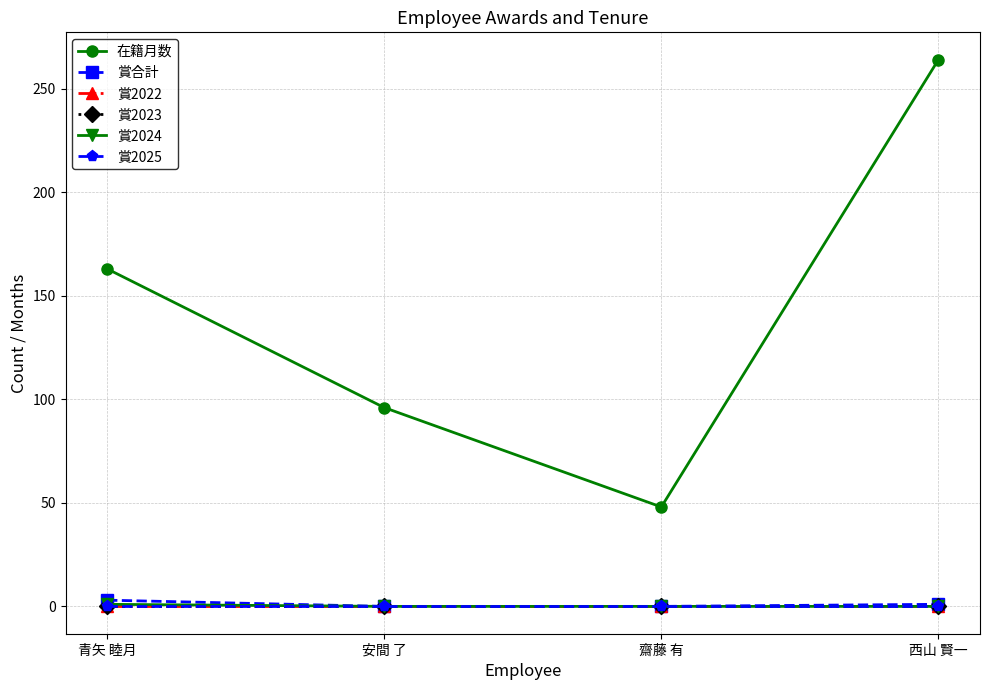

List the series in order of their peak value, lowest first.

賞2022, 賞2023, 賞2025, 賞2024, 賞合計, 在籍月数